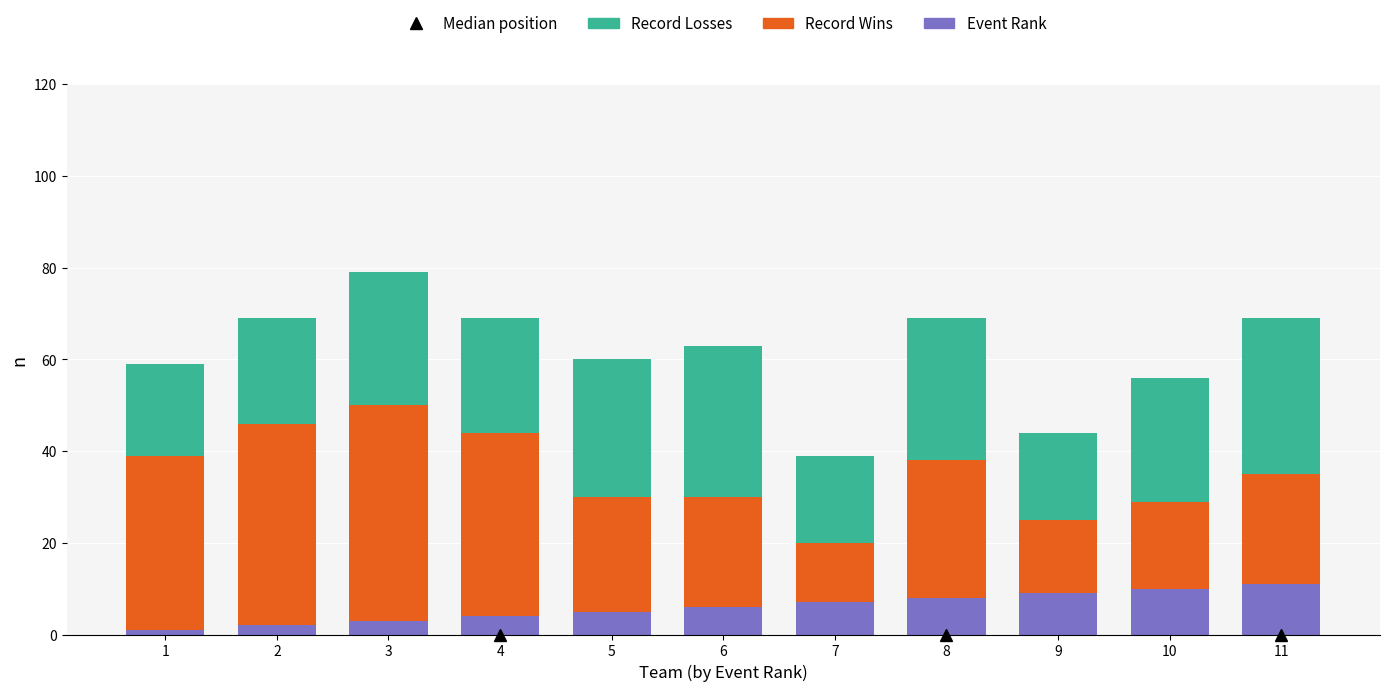

At which category is the sum across all series the highest?

3